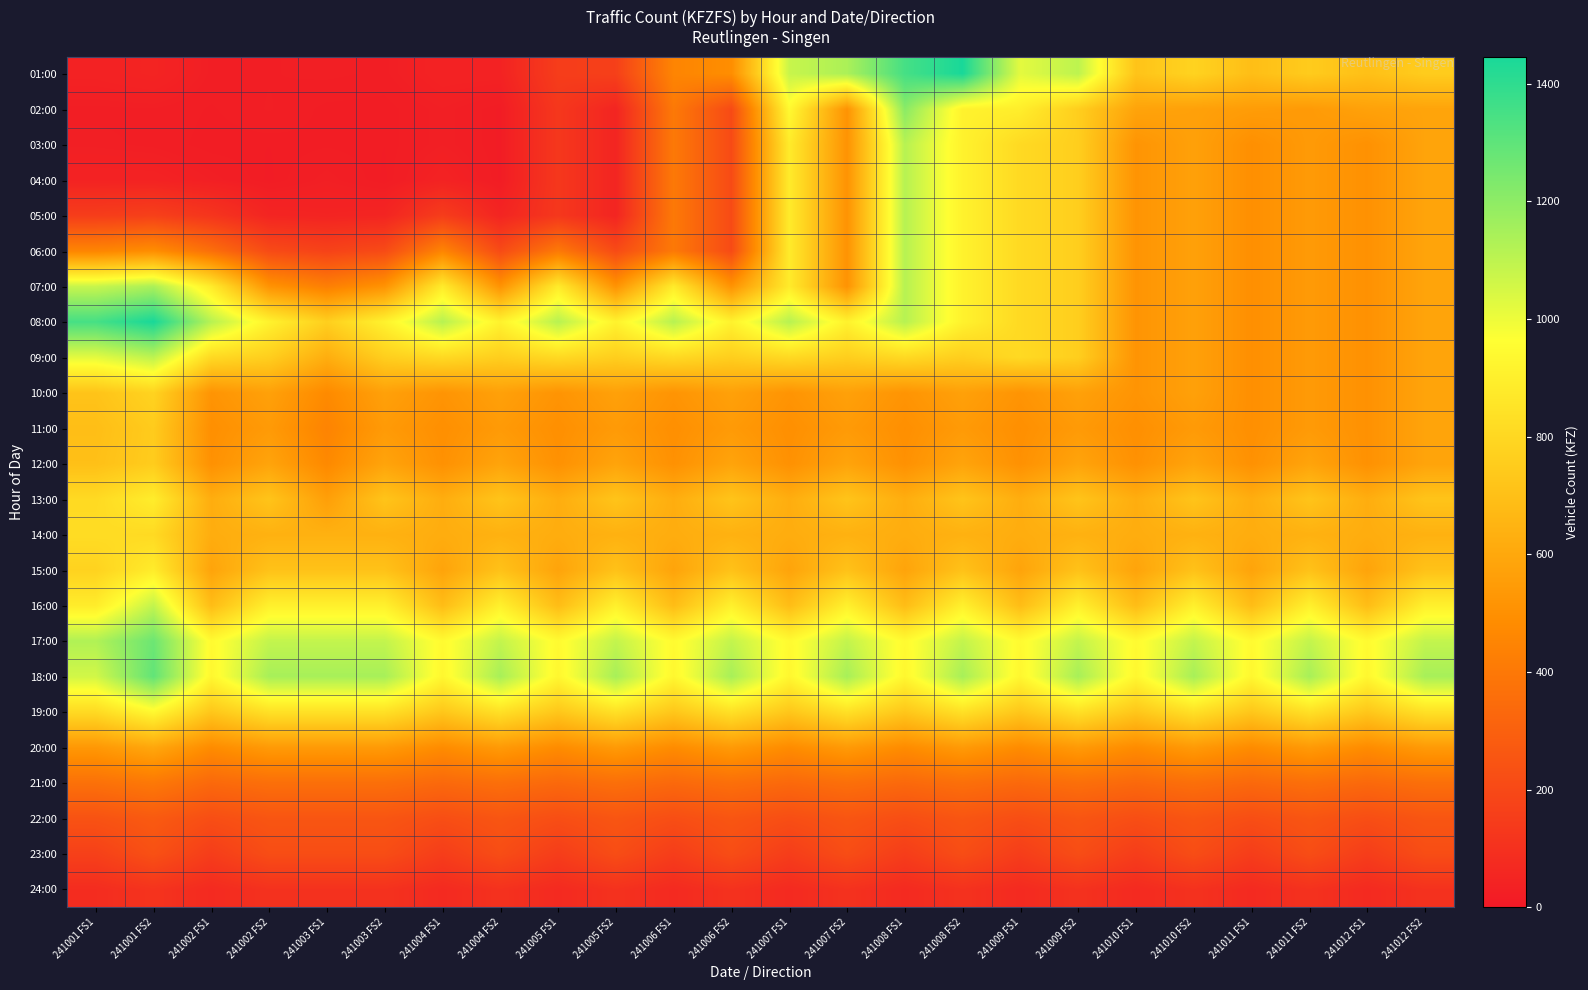

Reading right to left, extract all data points from this chart.

01:00: 241012 FS2=752	241012 FS1=701	241011 FS2=748	241011 FS1=693	241010 FS2=781	241010 FS1=716	241009 FS2=1102	241009 FS1=1020	241008 FS2=1446	241008 FS1=1351	241007 FS2=1138	241007 FS1=1079	241006 FS2=490	241006 FS1=453	241005 FS2=164	241005 FS1=151	241004 FS2=41	241004 FS1=42	241003 FS2=24	241003 FS1=27	241002 FS2=25	241002 FS1=24	241001 FS2=47	241001 FS1=39
02:00: 241012 FS2=583	241012 FS1=573	241011 FS2=543	241011 FS1=552	241010 FS2=570	241010 FS1=582	241009 FS2=761	241009 FS1=893	241008 FS2=911	241008 FS1=1209	241007 FS2=512	241007 FS1=941	241006 FS2=208	241006 FS1=404	241005 FS2=51	241005 FS1=128	241004 FS2=16	241004 FS1=28	241003 FS2=17	241003 FS1=18	241002 FS2=26	241002 FS1=19	241001 FS2=25	241001 FS1=24
03:00: 241012 FS2=583	241012 FS1=504	241011 FS2=543	241011 FS1=496	241010 FS2=570	241010 FS1=517	241009 FS2=761	241009 FS1=808	241008 FS2=911	241008 FS1=1114	241007 FS2=512	241007 FS1=882	241006 FS2=208	241006 FS1=404	241005 FS2=51	241005 FS1=128	241004 FS2=16	241004 FS1=28	241003 FS2=17	241003 FS1=19	241002 FS2=17	241002 FS1=17	241001 FS2=24	241001 FS1=27
04:00: 241012 FS2=583	241012 FS1=504	241011 FS2=543	241011 FS1=496	241010 FS2=570	241010 FS1=517	241009 FS2=761	241009 FS1=808	241008 FS2=911	241008 FS1=1114	241007 FS2=512	241007 FS1=882	241006 FS2=208	241006 FS1=404	241005 FS2=51	241005 FS1=128	241004 FS2=16	241004 FS1=42	241003 FS2=16	241003 FS1=28	241002 FS2=16	241002 FS1=28	241001 FS2=41	241001 FS1=42
05:00: 241012 FS2=583	241012 FS1=504	241011 FS2=543	241011 FS1=496	241010 FS2=570	241010 FS1=517	241009 FS2=761	241009 FS1=808	241008 FS2=911	241008 FS1=1114	241007 FS2=512	241007 FS1=882	241006 FS2=208	241006 FS1=404	241005 FS2=51	241005 FS1=128	241004 FS2=51	241004 FS1=151	241003 FS2=51	241003 FS1=46	241002 FS2=51	241002 FS1=117	241001 FS2=164	241001 FS1=151
06:00: 241012 FS2=583	241012 FS1=504	241011 FS2=543	241011 FS1=496	241010 FS2=570	241010 FS1=517	241009 FS2=761	241009 FS1=808	241008 FS2=911	241008 FS1=1114	241007 FS2=512	241007 FS1=882	241006 FS2=208	241006 FS1=404	241005 FS2=208	241005 FS1=404	241004 FS2=208	241004 FS1=453	241003 FS2=208	241003 FS1=174	241002 FS2=208	241002 FS1=361	241001 FS2=490	241001 FS1=453
07:00: 241012 FS2=583	241012 FS1=504	241011 FS2=543	241011 FS1=496	241010 FS2=570	241010 FS1=517	241009 FS2=761	241009 FS1=808	241008 FS2=911	241008 FS1=1114	241007 FS2=512	241007 FS1=882	241006 FS2=512	241006 FS1=882	241005 FS2=512	241005 FS1=882	241004 FS2=512	241004 FS1=882	241003 FS2=512	241003 FS1=428	241002 FS2=512	241002 FS1=882	241001 FS2=1138	241001 FS1=1079
08:00: 241012 FS2=583	241012 FS1=504	241011 FS2=543	241011 FS1=496	241010 FS2=570	241010 FS1=517	241009 FS2=761	241009 FS1=808	241008 FS2=911	241008 FS1=1114	241007 FS2=911	241007 FS1=1114	241006 FS2=911	241006 FS1=1114	241005 FS2=911	241005 FS1=1114	241004 FS2=911	241004 FS1=1114	241003 FS2=911	241003 FS1=764	241002 FS2=911	241002 FS1=1114	241001 FS2=1446	241001 FS1=1351
09:00: 241012 FS2=583	241012 FS1=504	241011 FS2=543	241011 FS1=496	241010 FS2=570	241010 FS1=517	241009 FS2=761	241009 FS1=808	241008 FS2=761	241008 FS1=808	241007 FS2=761	241007 FS1=808	241006 FS2=761	241006 FS1=808	241005 FS2=761	241005 FS1=808	241004 FS2=761	241004 FS1=808	241003 FS2=761	241003 FS1=624	241002 FS2=761	241002 FS1=808	241001 FS2=1102	241001 FS1=1020
10:00: 241012 FS2=583	241012 FS1=504	241011 FS2=543	241011 FS1=496	241010 FS2=570	241010 FS1=517	241009 FS2=570	241009 FS1=517	241008 FS2=570	241008 FS1=517	241007 FS2=570	241007 FS1=517	241006 FS2=570	241006 FS1=517	241005 FS2=570	241005 FS1=517	241004 FS2=570	241004 FS1=517	241003 FS2=570	241003 FS1=475	241002 FS2=570	241002 FS1=517	241001 FS2=781	241001 FS1=716
11:00: 241012 FS2=583	241012 FS1=504	241011 FS2=543	241011 FS1=496	241010 FS2=543	241010 FS1=496	241009 FS2=543	241009 FS1=496	241008 FS2=543	241008 FS1=496	241007 FS2=543	241007 FS1=496	241006 FS2=543	241006 FS1=496	241005 FS2=543	241005 FS1=496	241004 FS2=543	241004 FS1=496	241003 FS2=543	241003 FS1=448	241002 FS2=543	241002 FS1=496	241001 FS2=748	241001 FS1=693
12:00: 241012 FS2=583	241012 FS1=504	241011 FS2=583	241011 FS1=504	241010 FS2=583	241010 FS1=504	241009 FS2=583	241009 FS1=504	241008 FS2=583	241008 FS1=504	241007 FS2=583	241007 FS1=504	241006 FS2=583	241006 FS1=504	241005 FS2=583	241005 FS1=504	241004 FS2=583	241004 FS1=504	241003 FS2=583	241003 FS1=470	241002 FS2=583	241002 FS1=504	241001 FS2=752	241001 FS1=701
13:00: 241012 FS2=718	241012 FS1=622	241011 FS2=718	241011 FS1=622	241010 FS2=718	241010 FS1=622	241009 FS2=718	241009 FS1=622	241008 FS2=718	241008 FS1=622	241007 FS2=718	241007 FS1=622	241006 FS2=718	241006 FS1=622	241005 FS2=718	241005 FS1=622	241004 FS2=718	241004 FS1=622	241003 FS2=718	241003 FS1=563	241002 FS2=718	241002 FS1=622	241001 FS2=889	241001 FS1=809
14:00: 241012 FS2=639	241012 FS1=621	241011 FS2=639	241011 FS1=621	241010 FS2=639	241010 FS1=621	241009 FS2=639	241009 FS1=621	241008 FS2=639	241008 FS1=621	241007 FS2=639	241007 FS1=621	241006 FS2=639	241006 FS1=621	241005 FS2=639	241005 FS1=621	241004 FS2=639	241004 FS1=621	241003 FS2=639	241003 FS1=639	241002 FS2=639	241002 FS1=621	241001 FS2=810	241001 FS1=821
15:00: 241012 FS2=709	241012 FS1=583	241011 FS2=709	241011 FS1=583	241010 FS2=709	241010 FS1=583	241009 FS2=709	241009 FS1=583	241008 FS2=709	241008 FS1=583	241007 FS2=709	241007 FS1=583	241006 FS2=709	241006 FS1=583	241005 FS2=709	241005 FS1=583	241004 FS2=709	241004 FS1=583	241003 FS2=709	241003 FS1=709	241002 FS2=709	241002 FS1=583	241001 FS2=886	241001 FS1=778
16:00: 241012 FS2=904	241012 FS1=688	241011 FS2=904	241011 FS1=688	241010 FS2=904	241010 FS1=688	241009 FS2=904	241009 FS1=688	241008 FS2=904	241008 FS1=688	241007 FS2=904	241007 FS1=688	241006 FS2=904	241006 FS1=688	241005 FS2=904	241005 FS1=688	241004 FS2=904	241004 FS1=688	241003 FS2=904	241003 FS1=904	241002 FS2=904	241002 FS1=688	241001 FS2=1091	241001 FS1=886
17:00: 241012 FS2=1089	241012 FS1=945	241011 FS2=1089	241011 FS1=945	241010 FS2=1089	241010 FS1=945	241009 FS2=1089	241009 FS1=945	241008 FS2=1089	241008 FS1=945	241007 FS2=1089	241007 FS1=945	241006 FS2=1089	241006 FS1=945	241005 FS2=1089	241005 FS1=945	241004 FS2=1089	241004 FS1=945	241003 FS2=1089	241003 FS1=1089	241002 FS2=1089	241002 FS1=945	241001 FS2=1270	241001 FS1=1127
18:00: 241012 FS2=1147	241012 FS1=931	241011 FS2=1147	241011 FS1=931	241010 FS2=1147	241010 FS1=931	241009 FS2=1147	241009 FS1=931	241008 FS2=1147	241008 FS1=931	241007 FS2=1147	241007 FS1=931	241006 FS2=1147	241006 FS1=931	241005 FS2=1147	241005 FS1=931	241004 FS2=1147	241004 FS1=931	241003 FS2=1147	241003 FS1=1147	241002 FS2=1147	241002 FS1=931	241001 FS2=1293	241001 FS1=1059
19:00: 241012 FS2=839	241012 FS1=730	241011 FS2=839	241011 FS1=730	241010 FS2=839	241010 FS1=730	241009 FS2=839	241009 FS1=730	241008 FS2=839	241008 FS1=730	241007 FS2=839	241007 FS1=730	241006 FS2=839	241006 FS1=730	241005 FS2=839	241005 FS1=730	241004 FS2=839	241004 FS1=730	241003 FS2=839	241003 FS1=839	241002 FS2=839	241002 FS1=730	241001 FS2=940	241001 FS1=811
20:00: 241012 FS2=543	241012 FS1=482	241011 FS2=543	241011 FS1=482	241010 FS2=543	241010 FS1=482	241009 FS2=543	241009 FS1=482	241008 FS2=543	241008 FS1=482	241007 FS2=543	241007 FS1=482	241006 FS2=543	241006 FS1=482	241005 FS2=543	241005 FS1=482	241004 FS2=543	241004 FS1=482	241003 FS2=543	241003 FS1=543	241002 FS2=543	241002 FS1=482	241001 FS2=598	241001 FS1=533
21:00: 241012 FS2=362	241012 FS1=336	241011 FS2=362	241011 FS1=336	241010 FS2=362	241010 FS1=336	241009 FS2=362	241009 FS1=336	241008 FS2=362	241008 FS1=336	241007 FS2=362	241007 FS1=336	241006 FS2=362	241006 FS1=336	241005 FS2=362	241005 FS1=336	241004 FS2=362	241004 FS1=336	241003 FS2=362	241003 FS1=362	241002 FS2=362	241002 FS1=336	241001 FS2=402	241001 FS1=369
22:00: 241012 FS2=253	241012 FS1=222	241011 FS2=253	241011 FS1=222	241010 FS2=253	241010 FS1=222	241009 FS2=253	241009 FS1=222	241008 FS2=253	241008 FS1=222	241007 FS2=253	241007 FS1=222	241006 FS2=253	241006 FS1=222	241005 FS2=253	241005 FS1=222	241004 FS2=253	241004 FS1=222	241003 FS2=253	241003 FS1=253	241002 FS2=253	241002 FS1=222	241001 FS2=274	241001 FS1=241
23:00: 241012 FS2=218	241012 FS1=153	241011 FS2=218	241011 FS1=153	241010 FS2=218	241010 FS1=153	241009 FS2=218	241009 FS1=153	241008 FS2=218	241008 FS1=153	241007 FS2=218	241007 FS1=153	241006 FS2=218	241006 FS1=153	241005 FS2=218	241005 FS1=153	241004 FS2=218	241004 FS1=153	241003 FS2=218	241003 FS1=218	241002 FS2=218	241002 FS1=153	241001 FS2=233	241001 FS1=166
24:00: 241012 FS2=104	241012 FS1=71	241011 FS2=104	241011 FS1=71	241010 FS2=104	241010 FS1=71	241009 FS2=104	241009 FS1=71	241008 FS2=104	241008 FS1=71	241007 FS2=104	241007 FS1=71	241006 FS2=104	241006 FS1=71	241005 FS2=104	241005 FS1=71	241004 FS2=104	241004 FS1=71	241003 FS2=104	241003 FS1=104	241002 FS2=104	241002 FS1=71	241001 FS2=112	241001 FS1=81